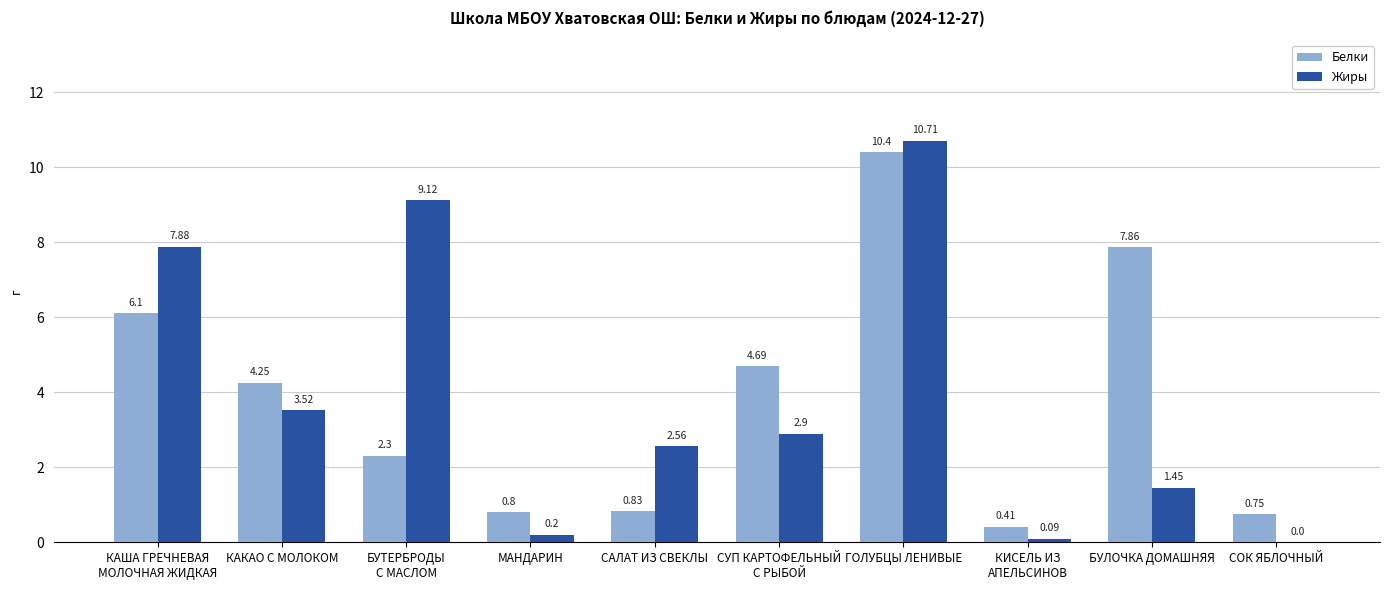

What is the sum of all Белки values?

38.4